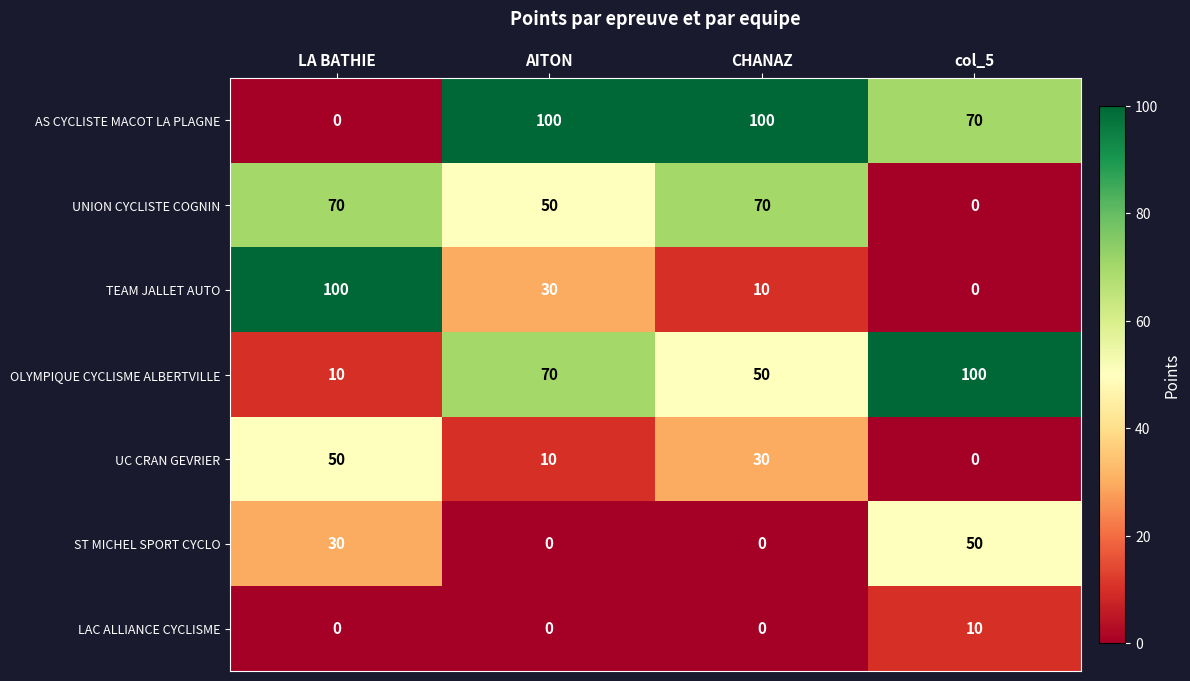

What is the spread (max minus min) of values at CHANAZ?

100